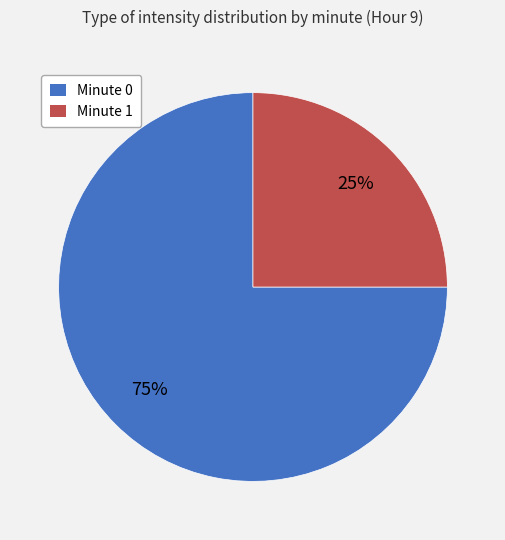

Is there a majority slice in this chart?

Yes